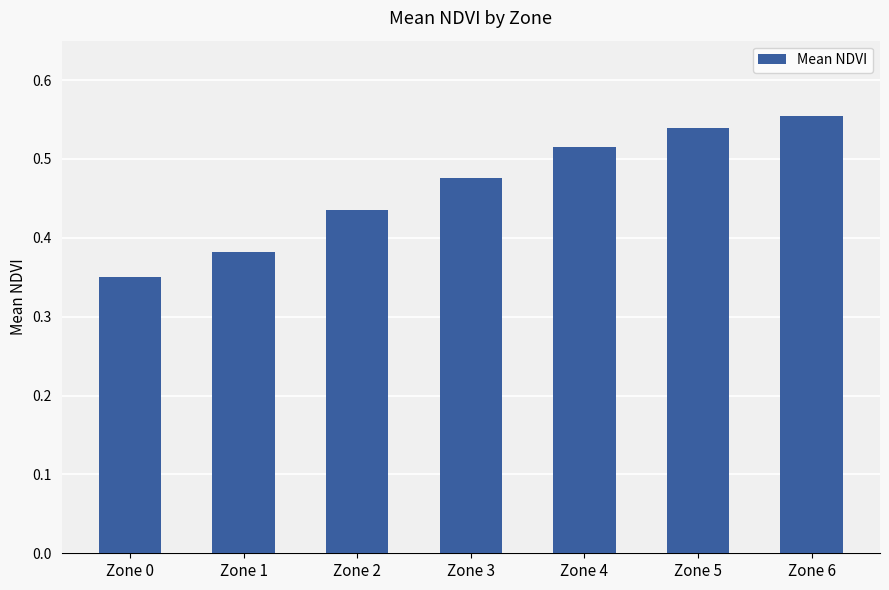

How many bars are there in total?

7